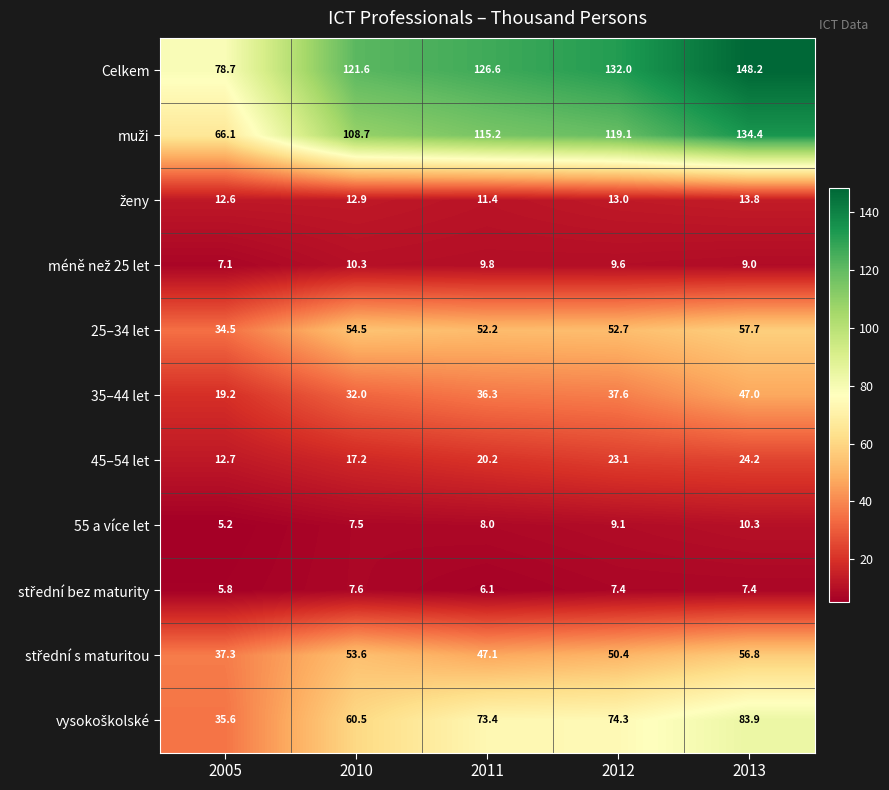

Rank the categories by 45–54 let value from lowest to highest.

2005, 2010, 2011, 2012, 2013